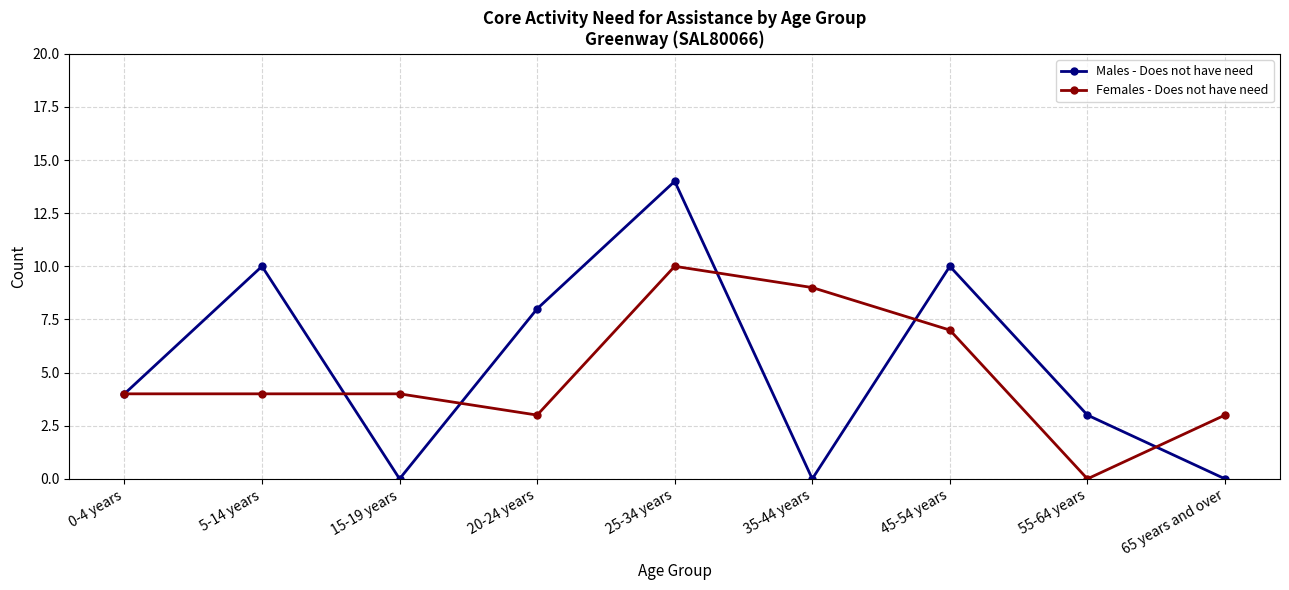

Is the value of Males - Does not have need at 45-54 years greater than the value of Females - Does not have need at 35-44 years?

Yes